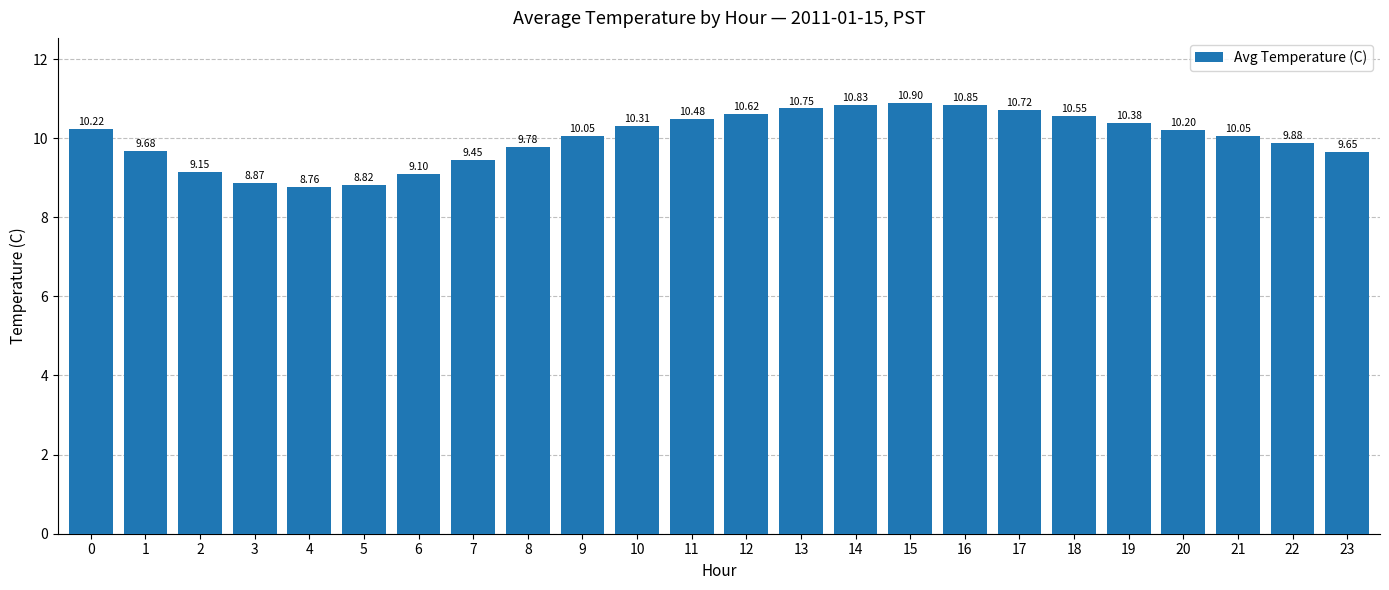

How many data points does each series have?

24